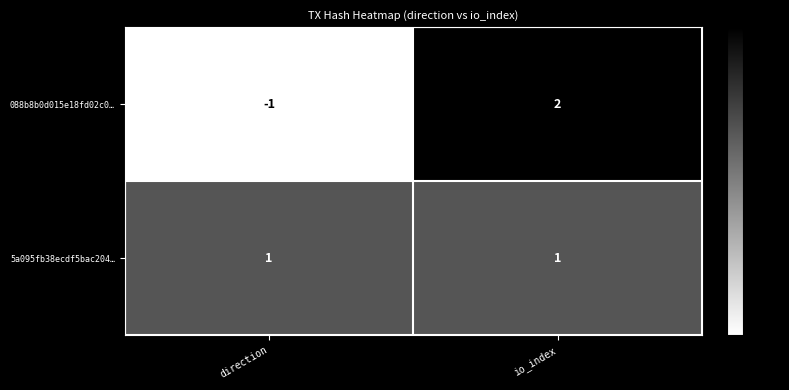

At which category is the sum across all series the highest?

io_index